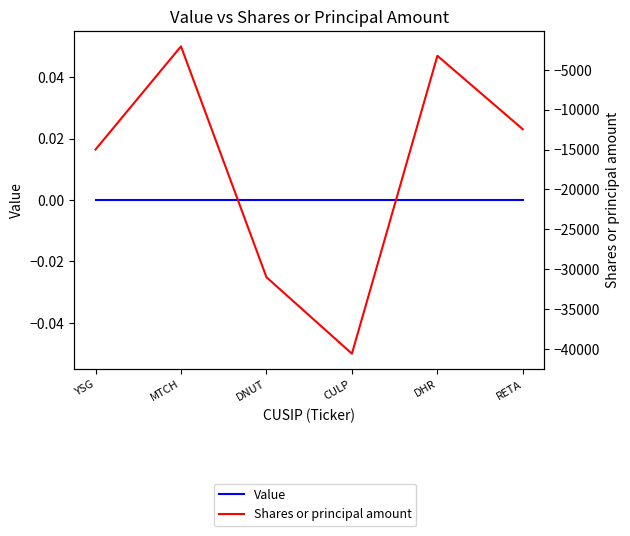

How many interior local valleys does the Shares or principal amount series have?

1